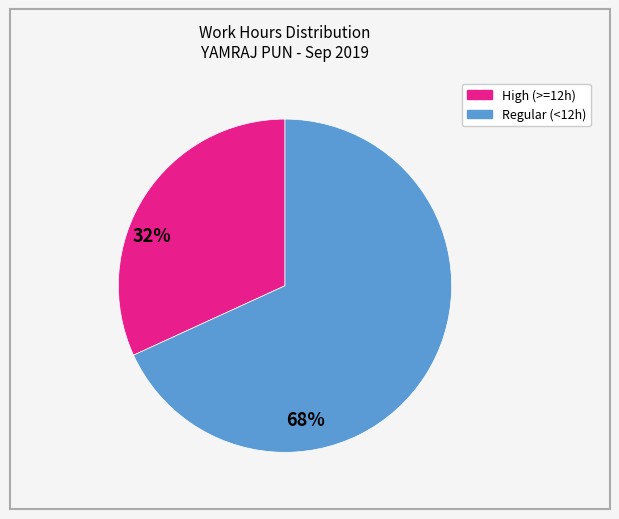

Is there a majority slice in this chart?

Yes